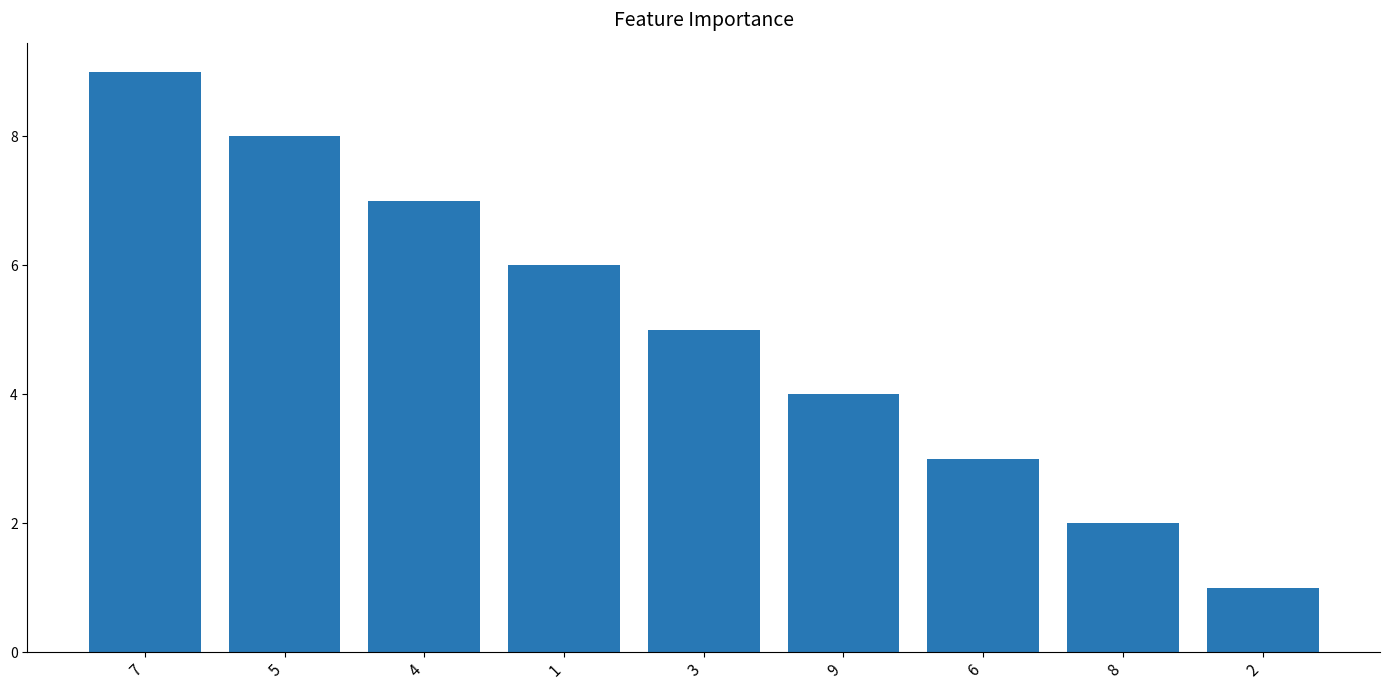

Where is the data nearest to the value 5?

3